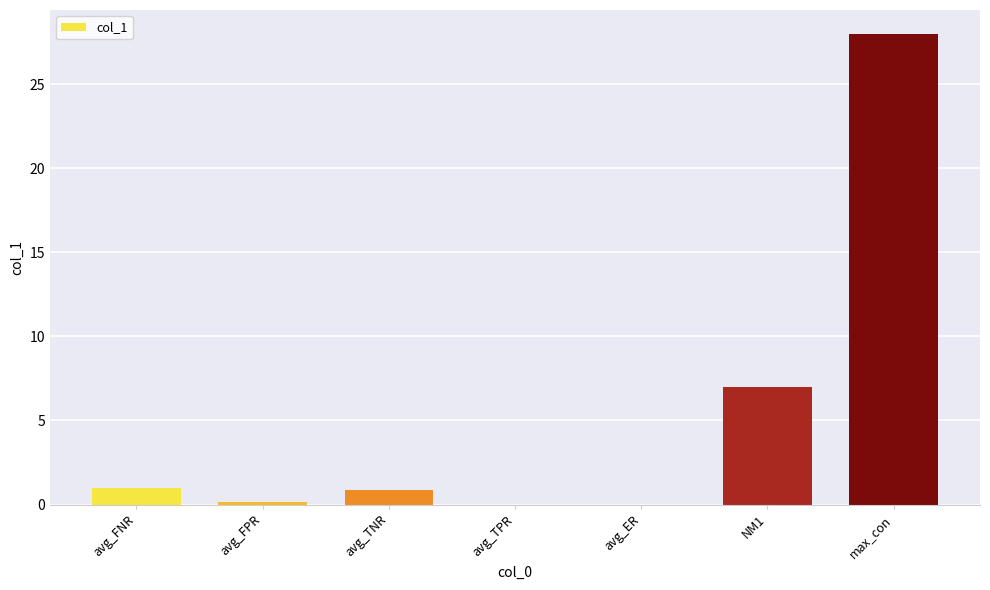

Reading left to right, extract all data points from this chart.

1.0	0.1	0.9	0.0	0.0	7.0	28.0